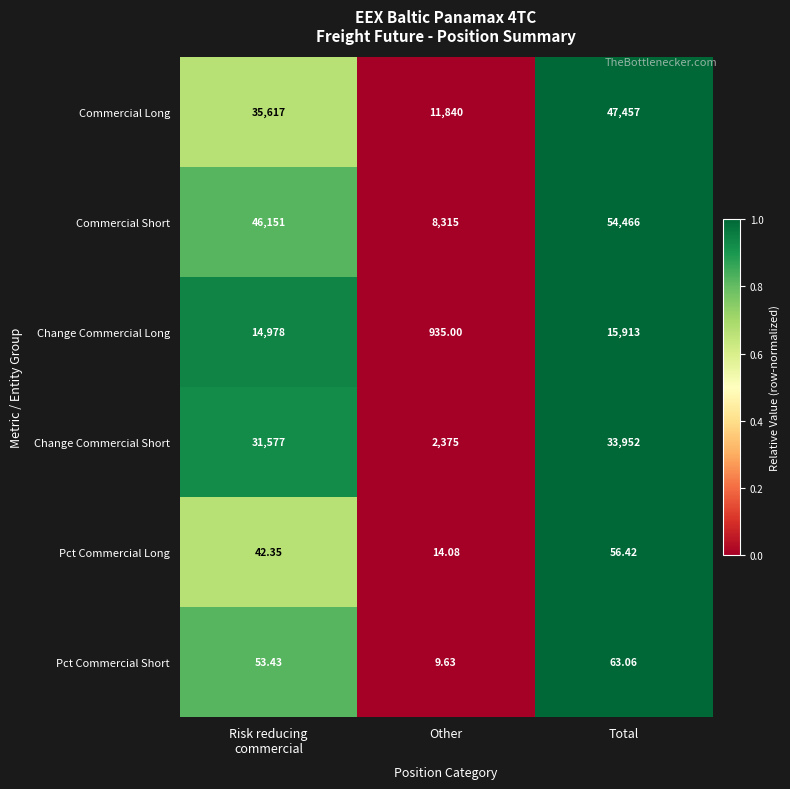

Count the number of data series in this chart.

6